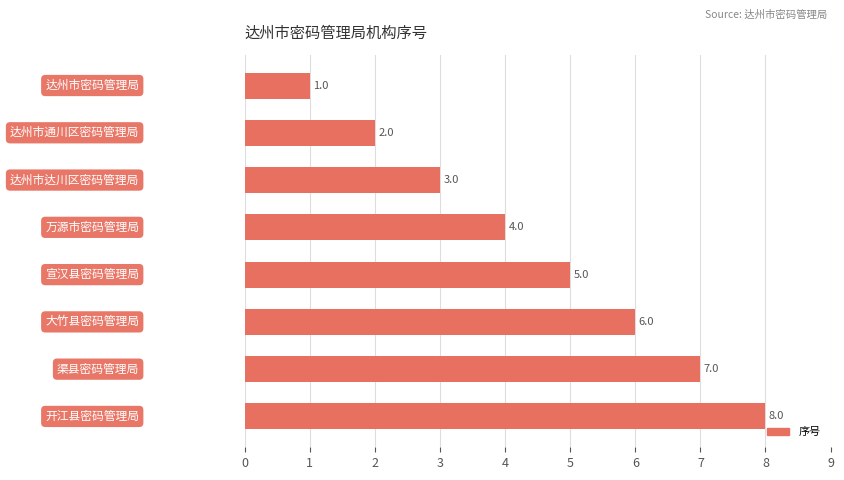

What is the value of the 6th bar from the top?

6